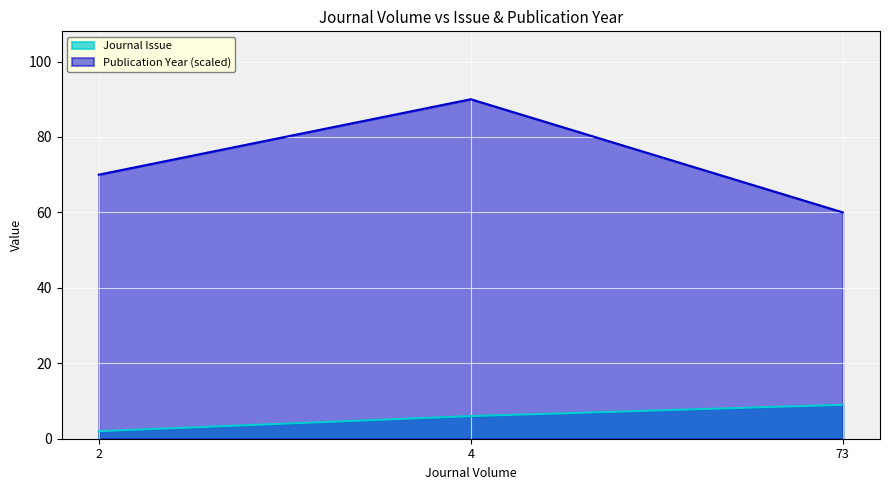

What is the maximum value shown in the chart?

90